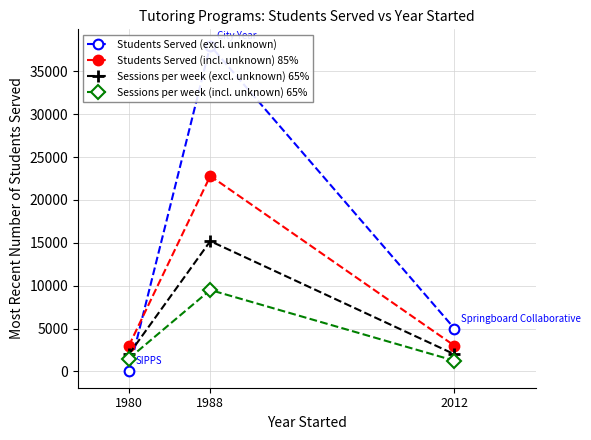

List the series in order of their overall mean, lowest first.

Sessions per week (incl. unknown) 65%, Sessions per week (excl. unknown) 65%, Students Served (incl. unknown) 85%, Students Served (excl. unknown)